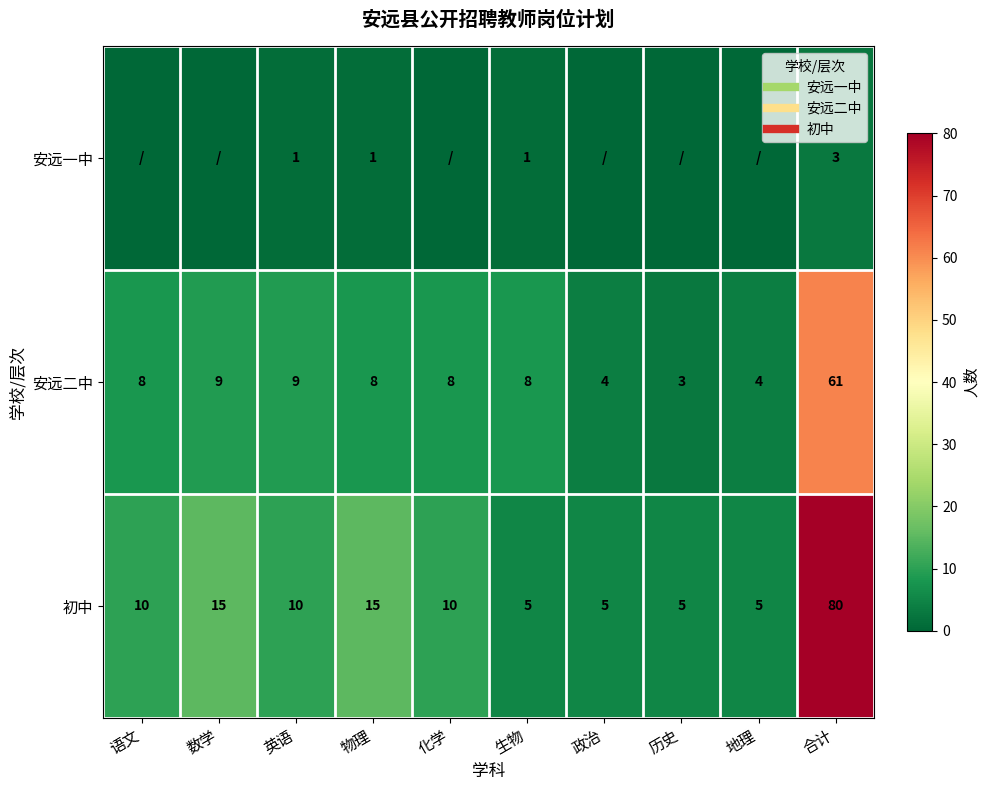

What is the difference between the second highest and second lowest values in the 初中 series?

10